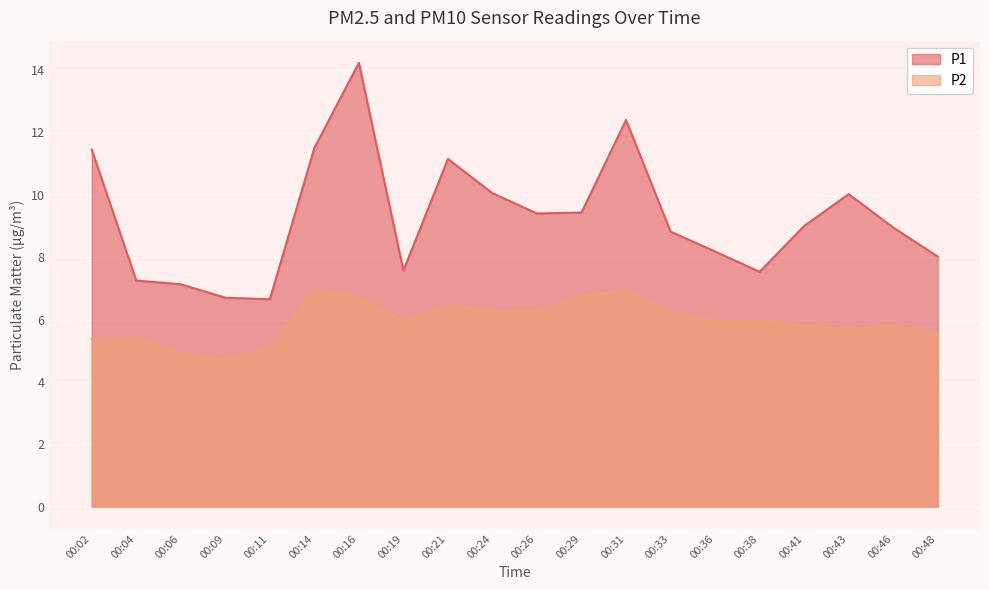

True or false: P2 has more than 1 interior local peaks.

True